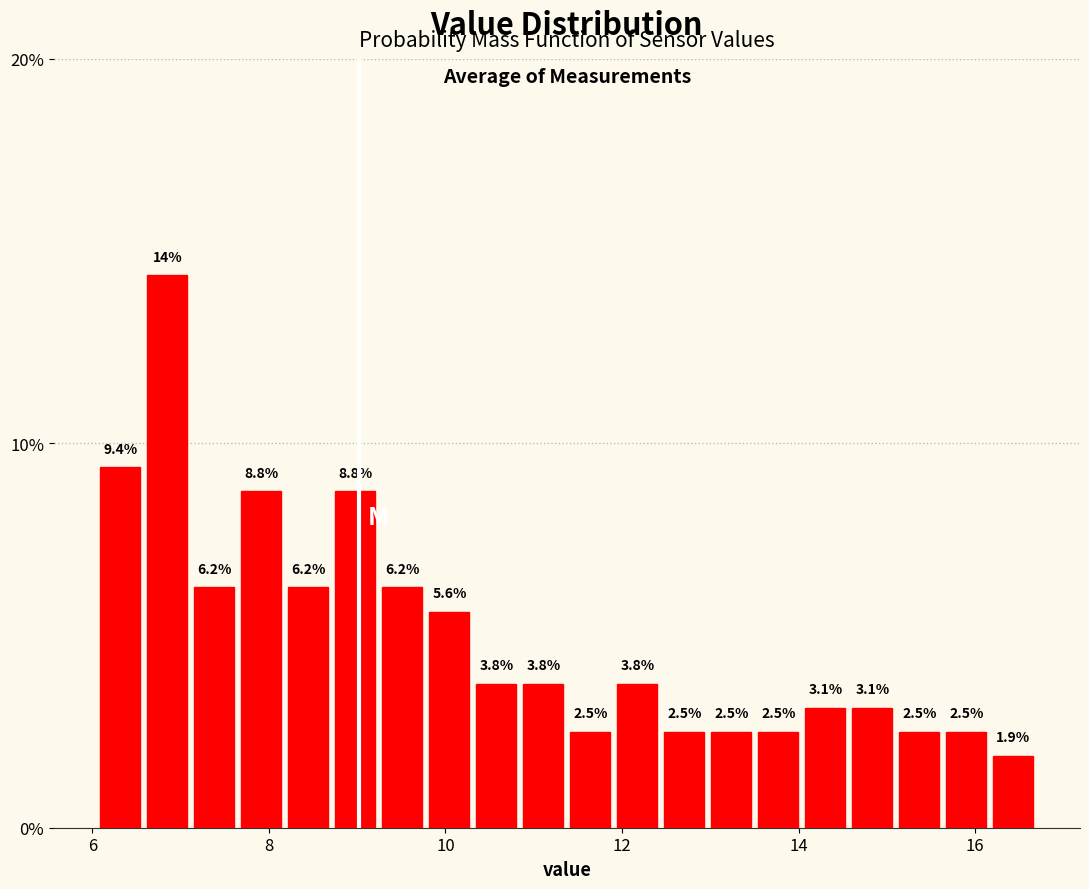

Around what value on the x-axis is the tallest bar? Give the approximate position of its centre, as read against the axis.

6.8